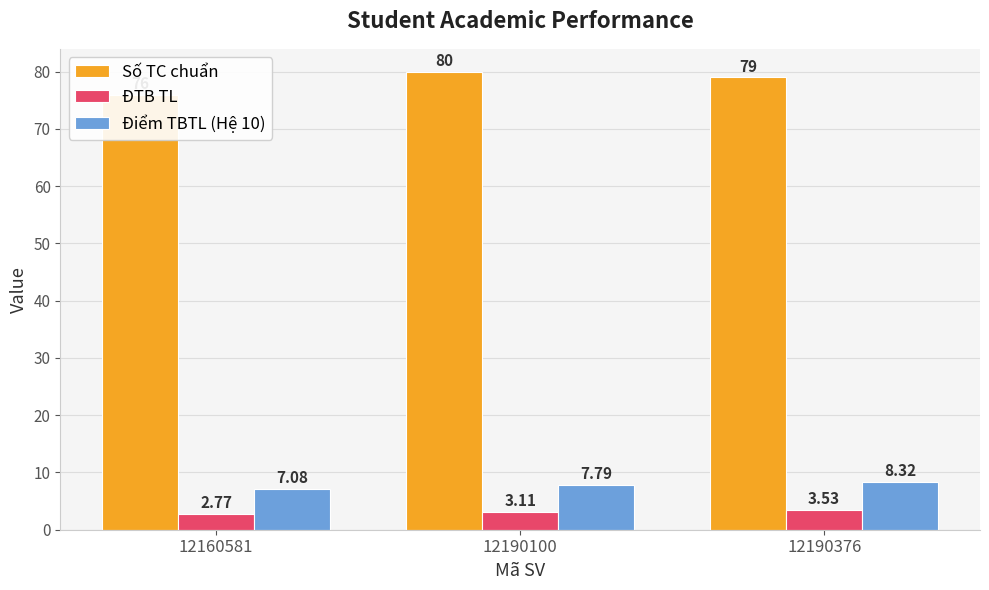

What are all the series names shown in the legend?

Số TC chuẩn, ĐTB TL, Điểm TBTL (Hệ 10)